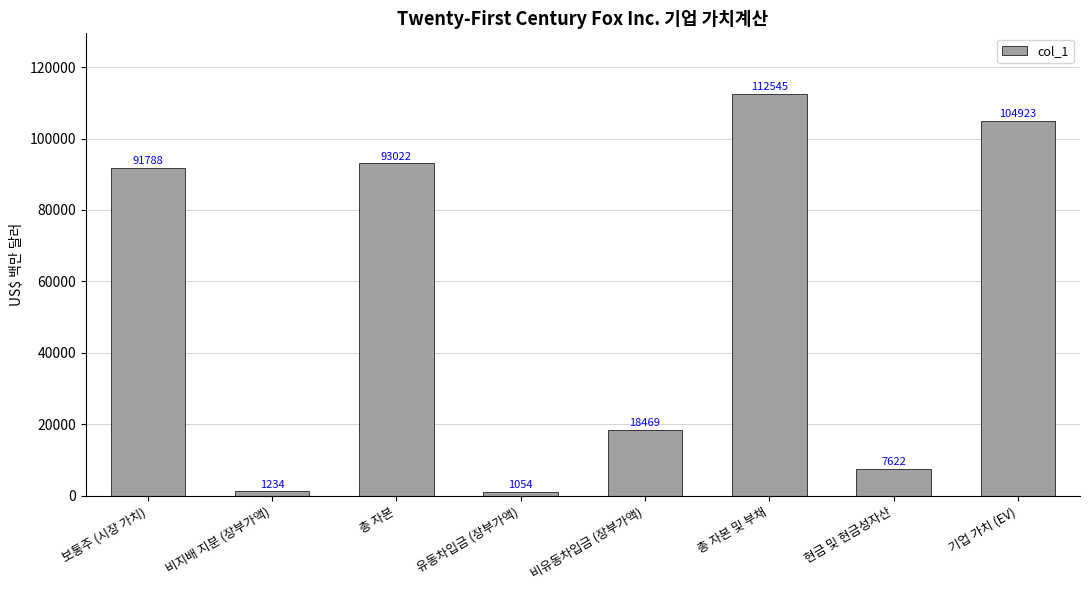

Which has a higher value, 보통주 (시장 가치) or 비지배 지분 (장부가액)?

보통주 (시장 가치)